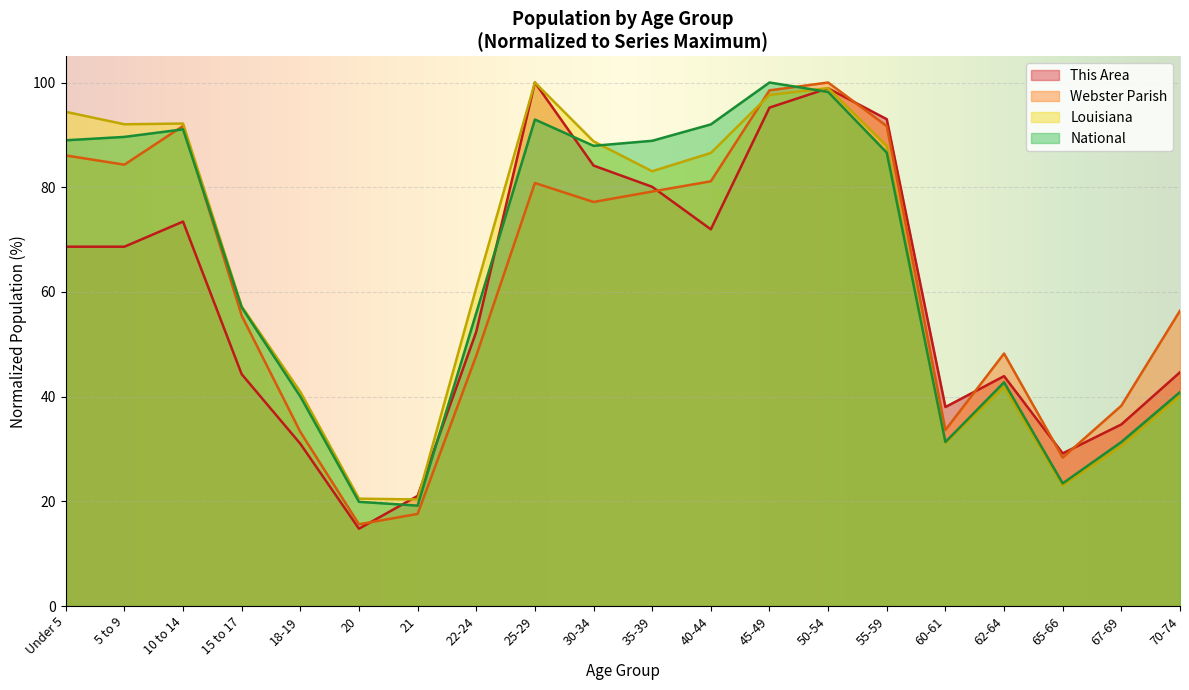

Is the value of Webster Parish at 35-39 greater than the value of Louisiana at 67-69?

Yes